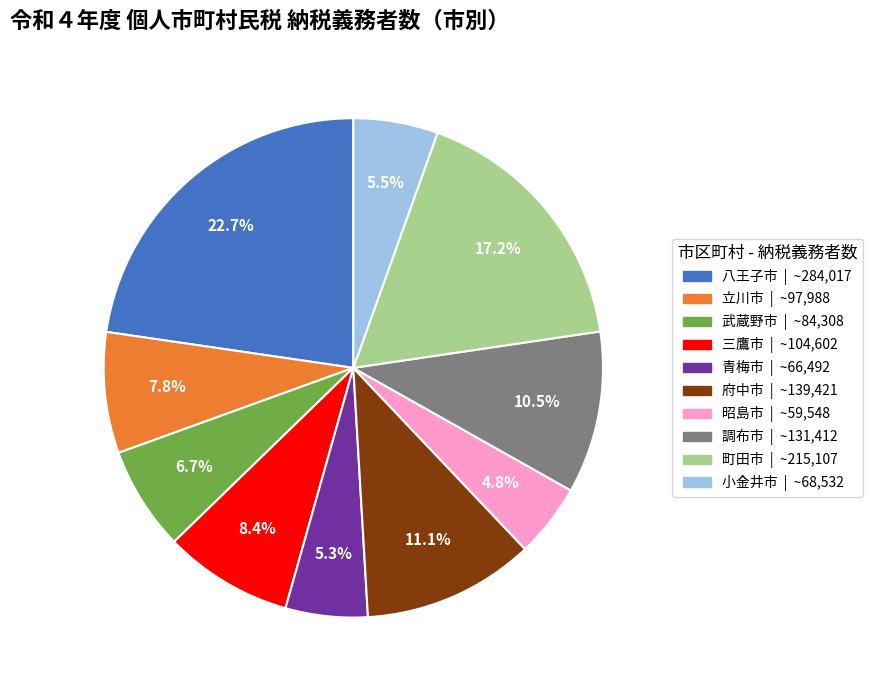

What percentage is NOT represented by 昭島市?

95.2%